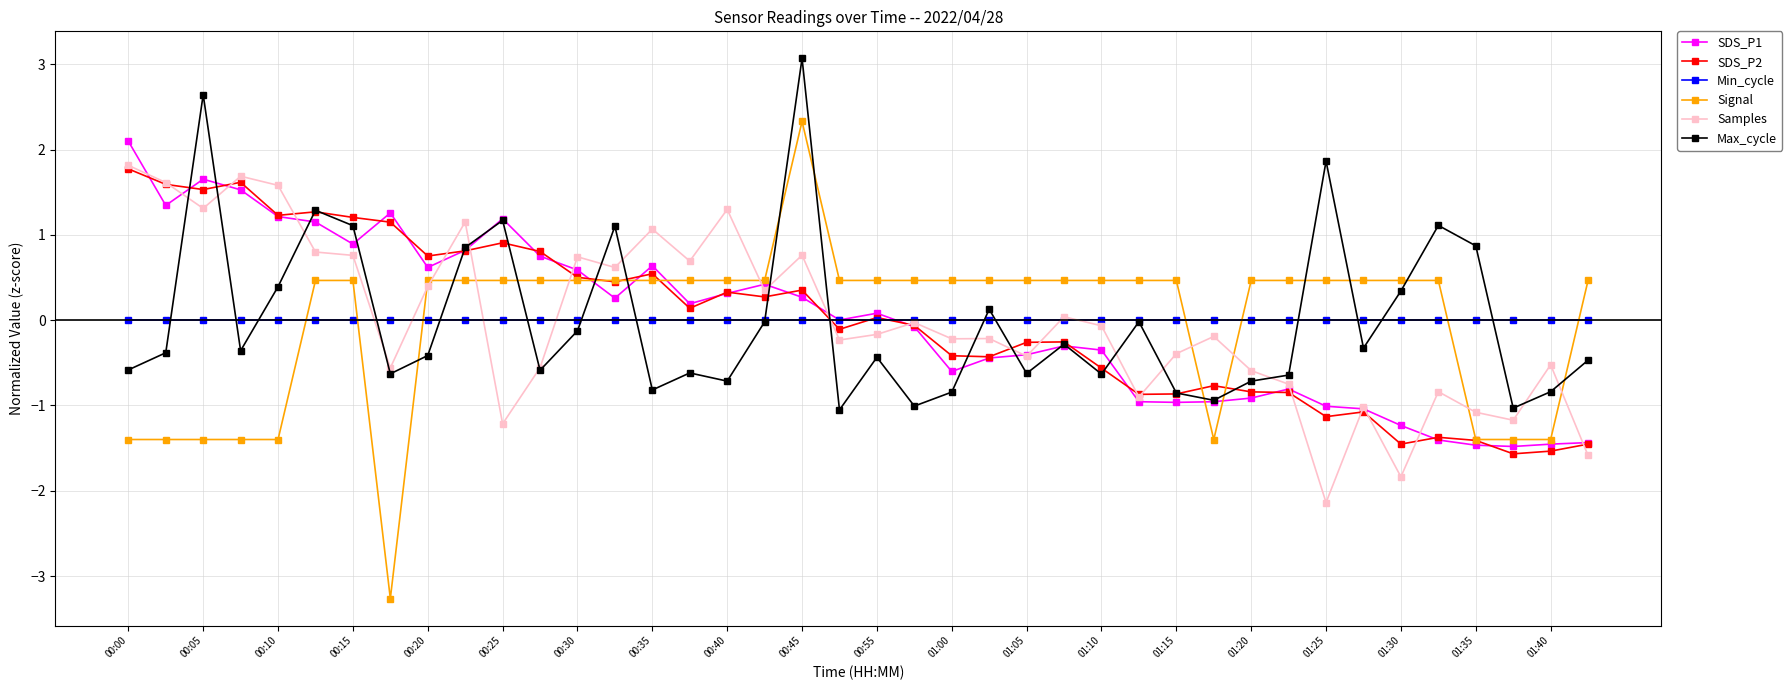

What is the value of the Signal point at the 2nd from the left?

-1.4